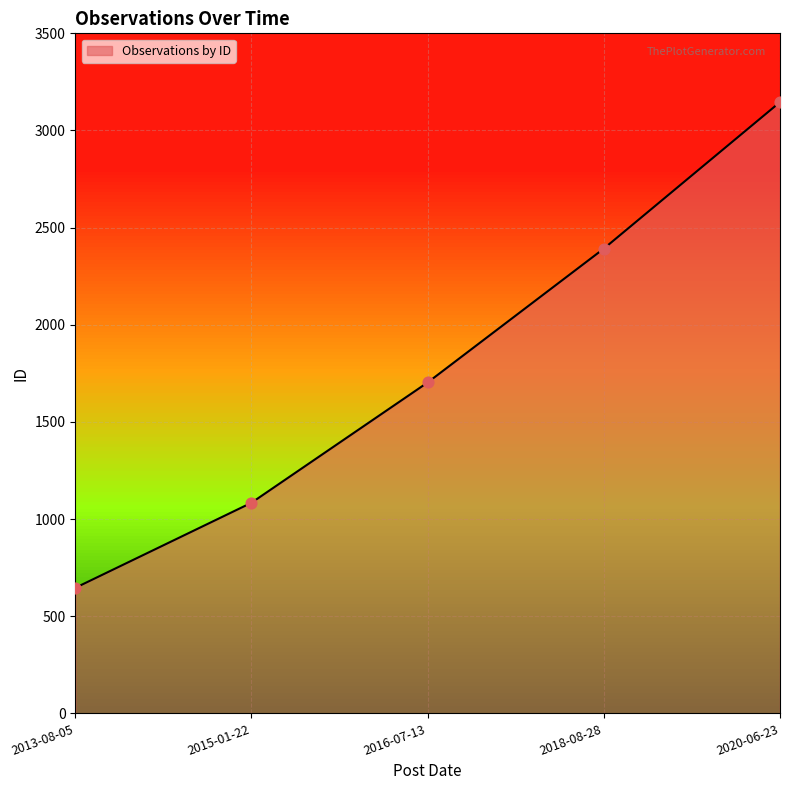

Between 2016-07-13 and 2018-08-28, which is larger?

2018-08-28